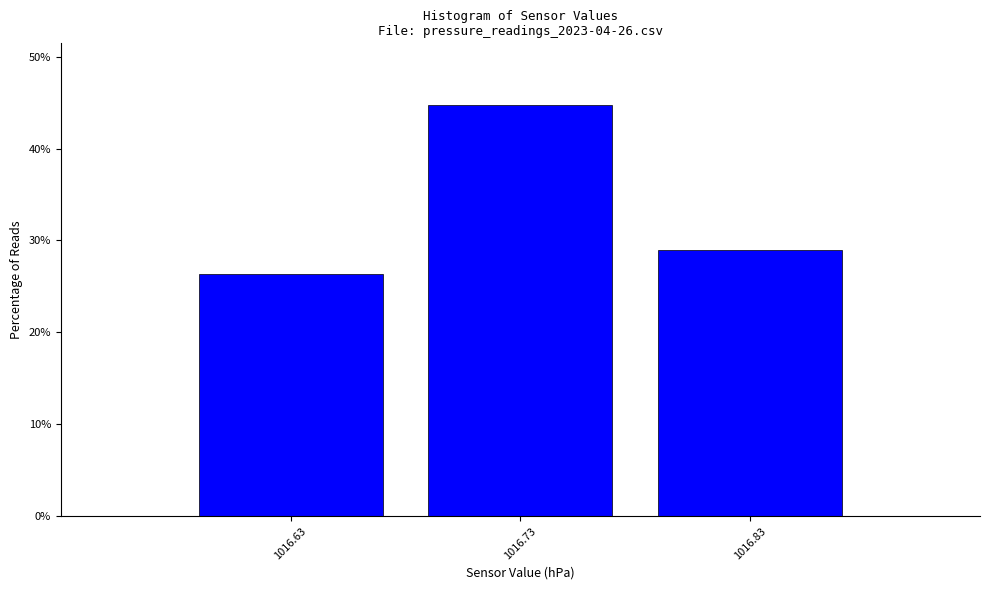

Reading left to right, transcribe this chart: for each bar, give the range it covers on the x-axis and its height. The values are not printed on the chart, so give them approximately, as read against the axis.

1016.58 to 1016.68: 26
1016.68 to 1016.78: 45
1016.78 to 1016.88: 29